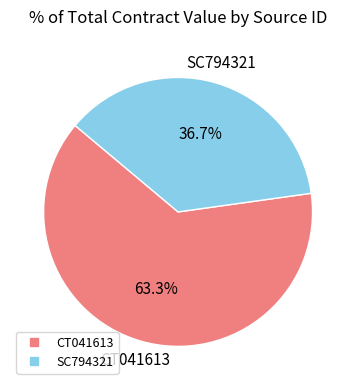

How many slices are in this pie chart?

2